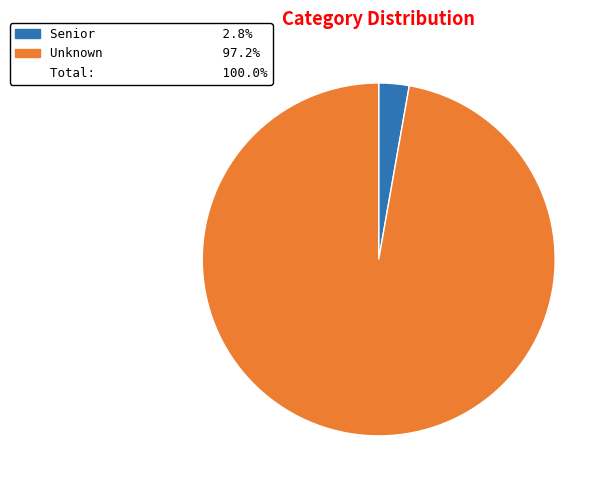

Does any single category account for the majority?

Yes